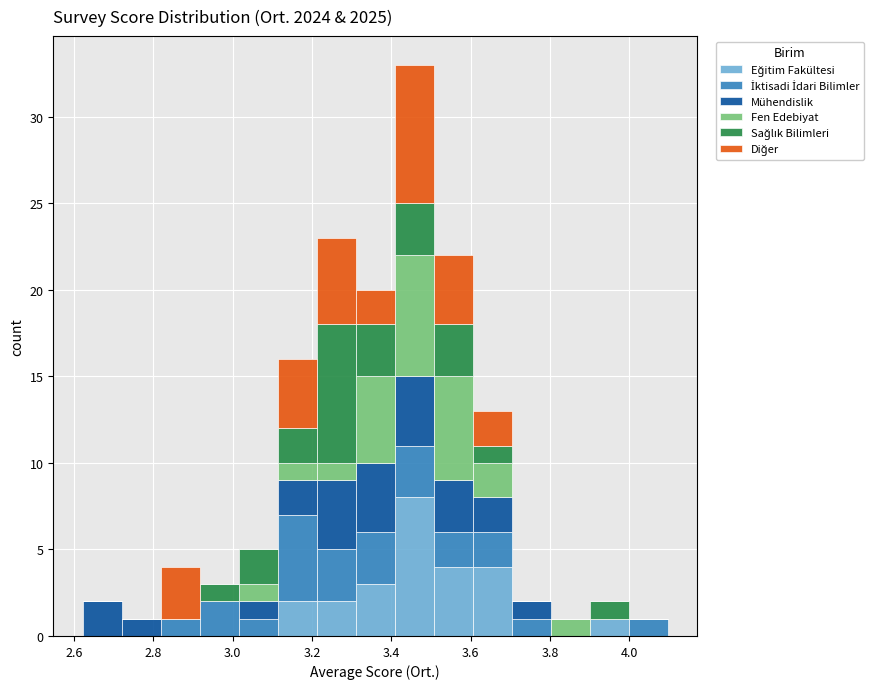

Which range on the x-axis has the tallest stacked bar (by total height)?

3.40 to 3.50